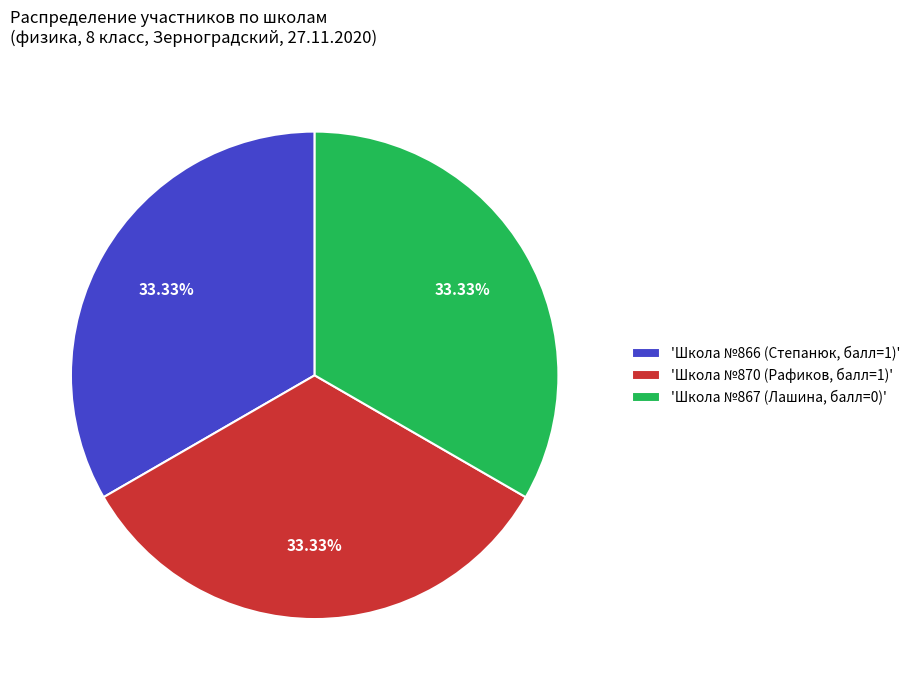

Does any single category account for the majority?

No